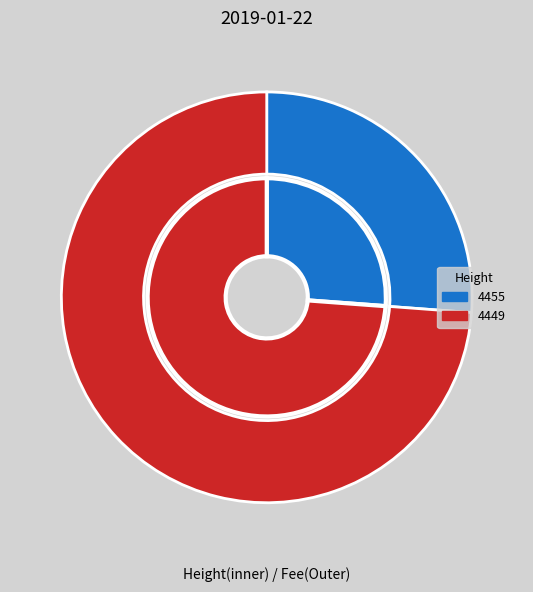

Between 4455 and 4449, which is larger?

4449